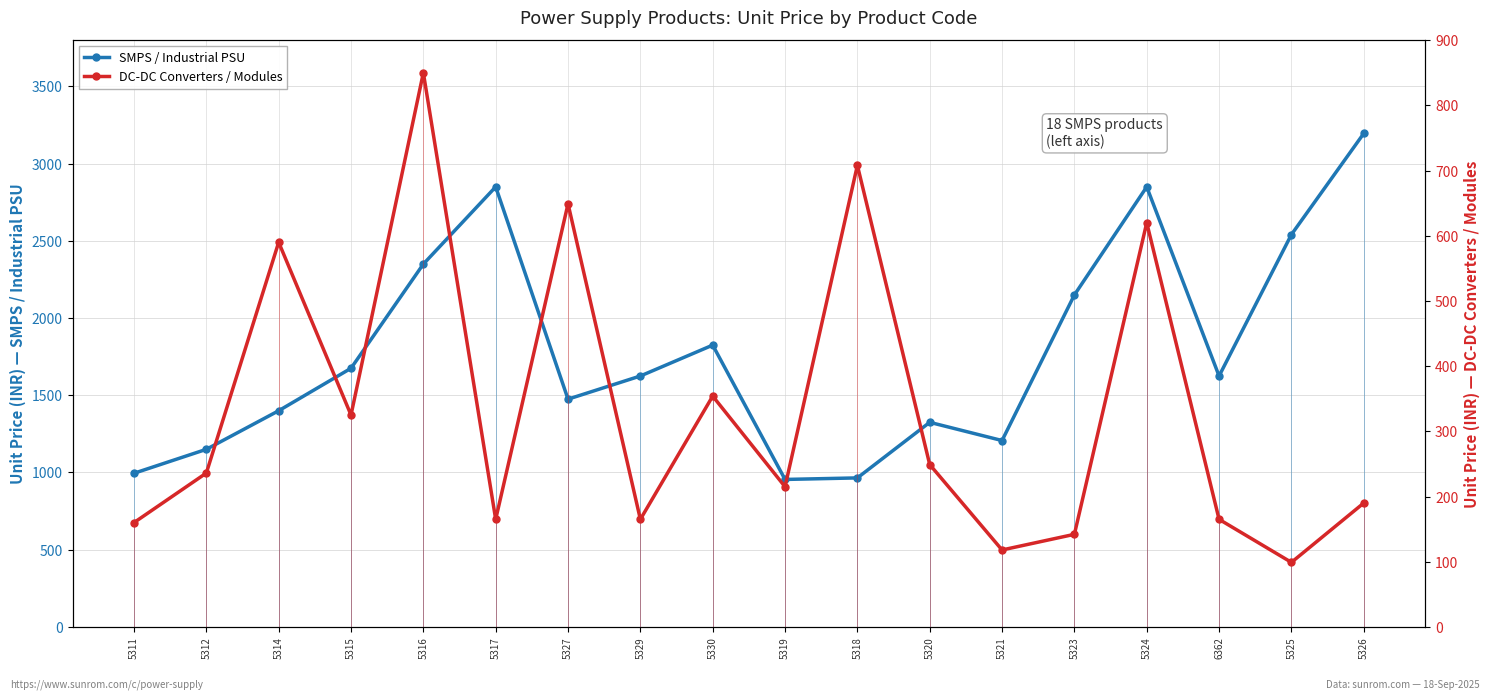

What is the maximum value for DC-DC Converters / Modules?

850